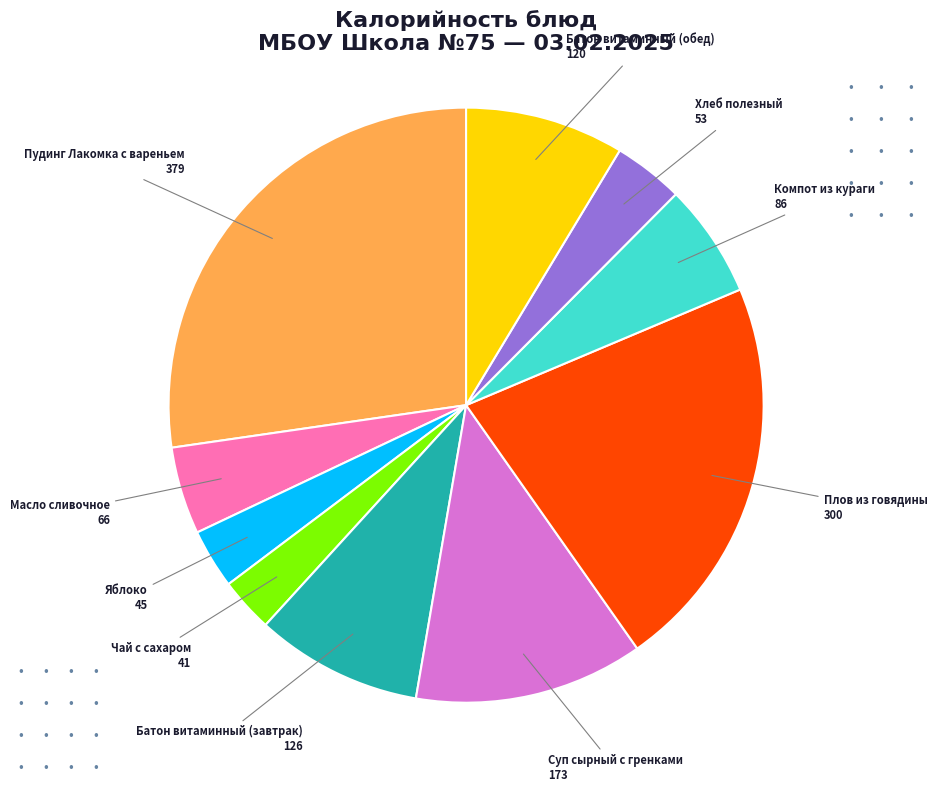

Count the number of slices in the pie.

10